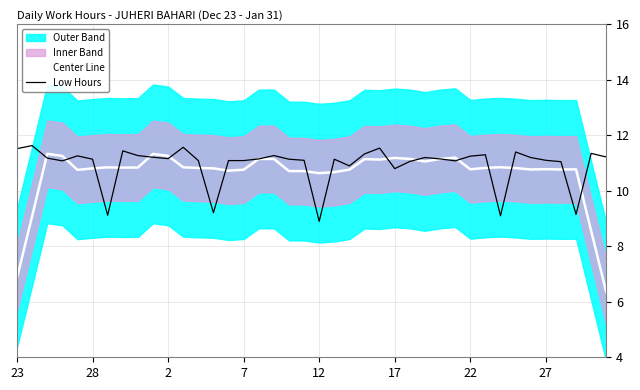

What is the minimum value for Low Hours?

8.9